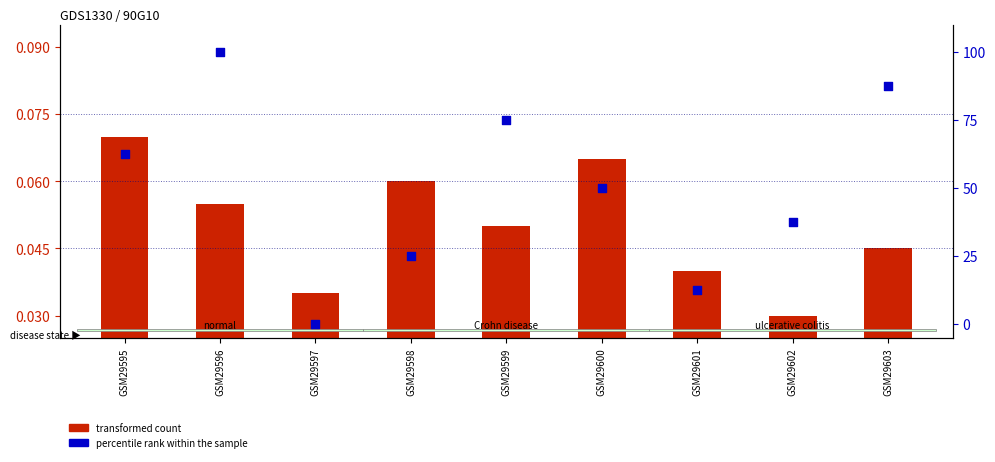

Which series has the largest Y range (max minus min)?

percentile rank within the sample